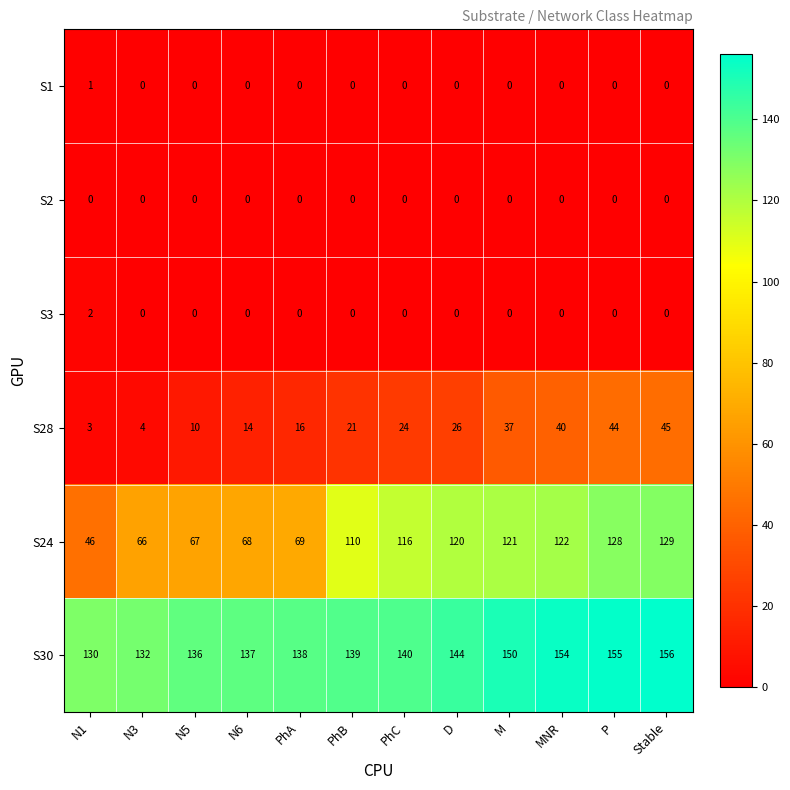

What is the approximate value of S30 at N5, to the nearest 5?

135